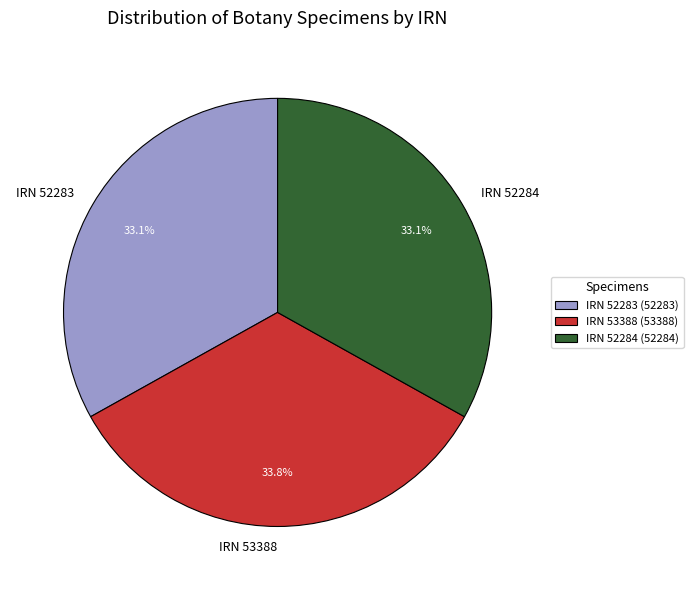

What portion of the pie excludes IRN 52284?

66.9%